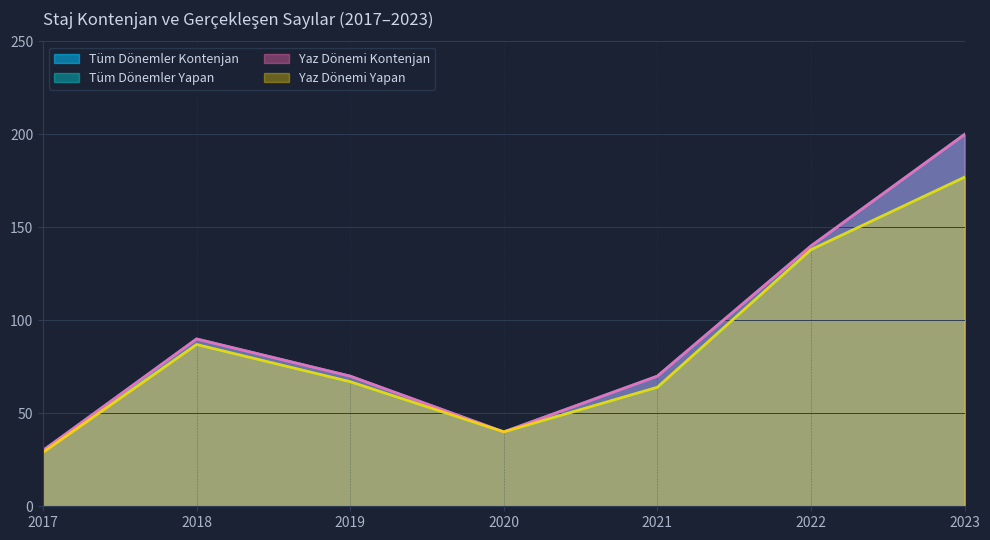

At how many categories does at least one series exceed 175?

1